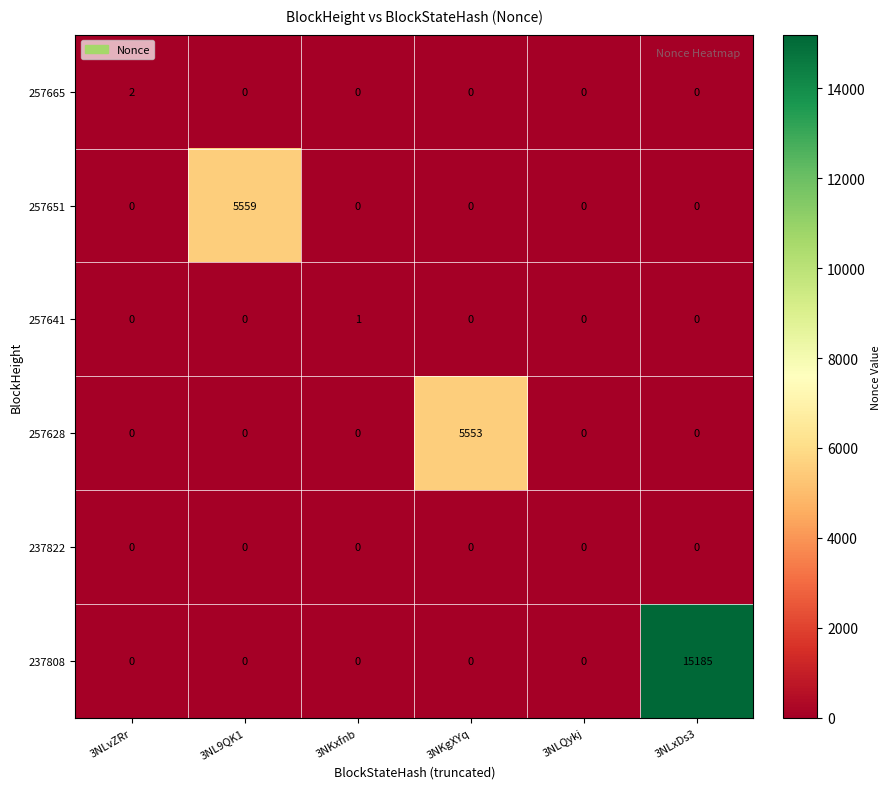

Which series has the widest spread of values?

237808